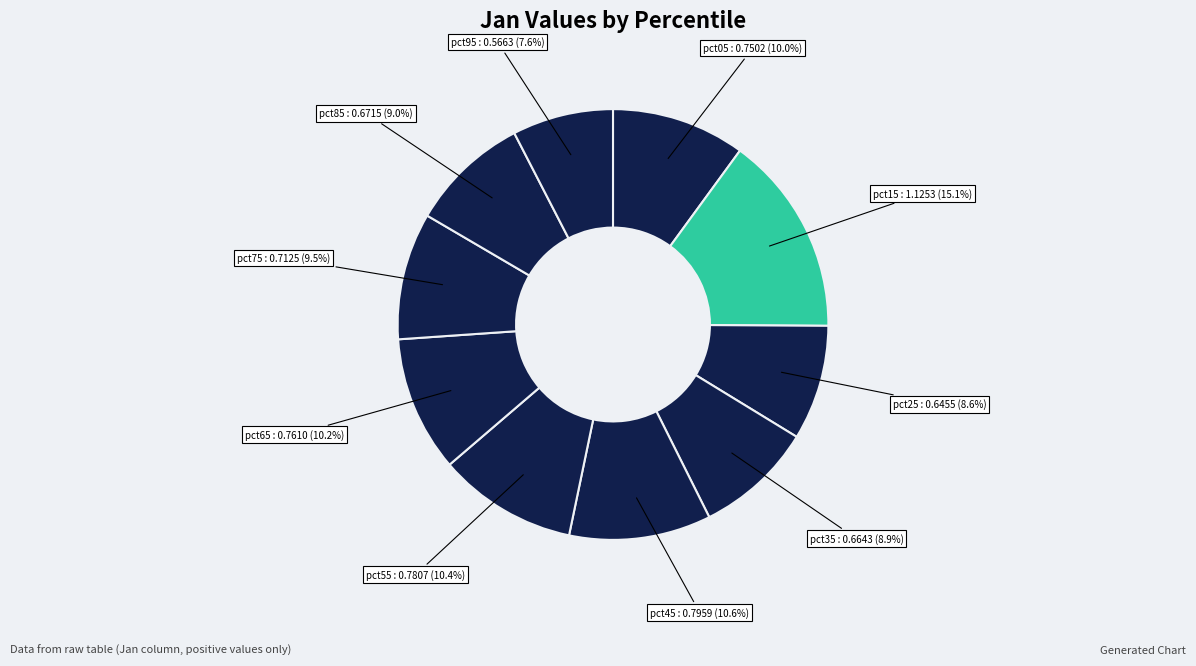

Is it true that pct15 is 15% of the pie?

True